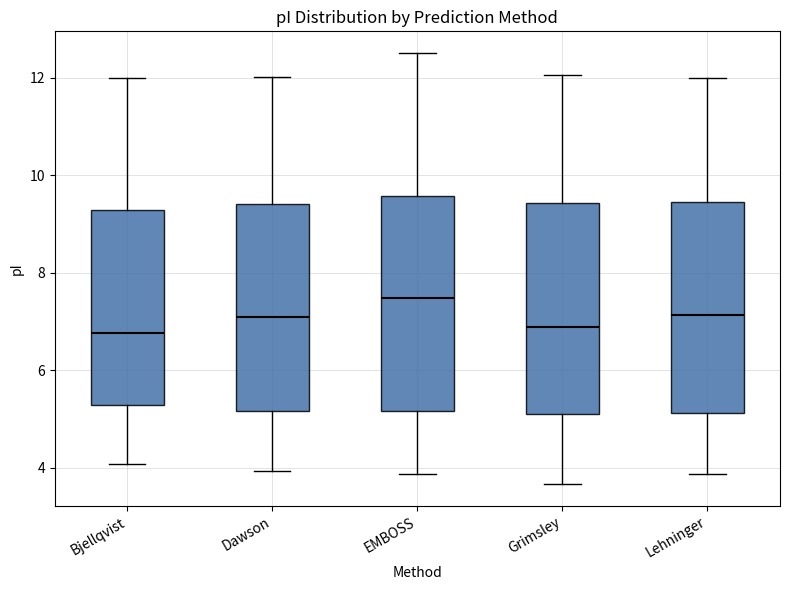

Where does the upper whisker of the box for Lehninger end on the y-axis? The values are not printed on the chart, so give them approximately, as read against the axis.

12.0